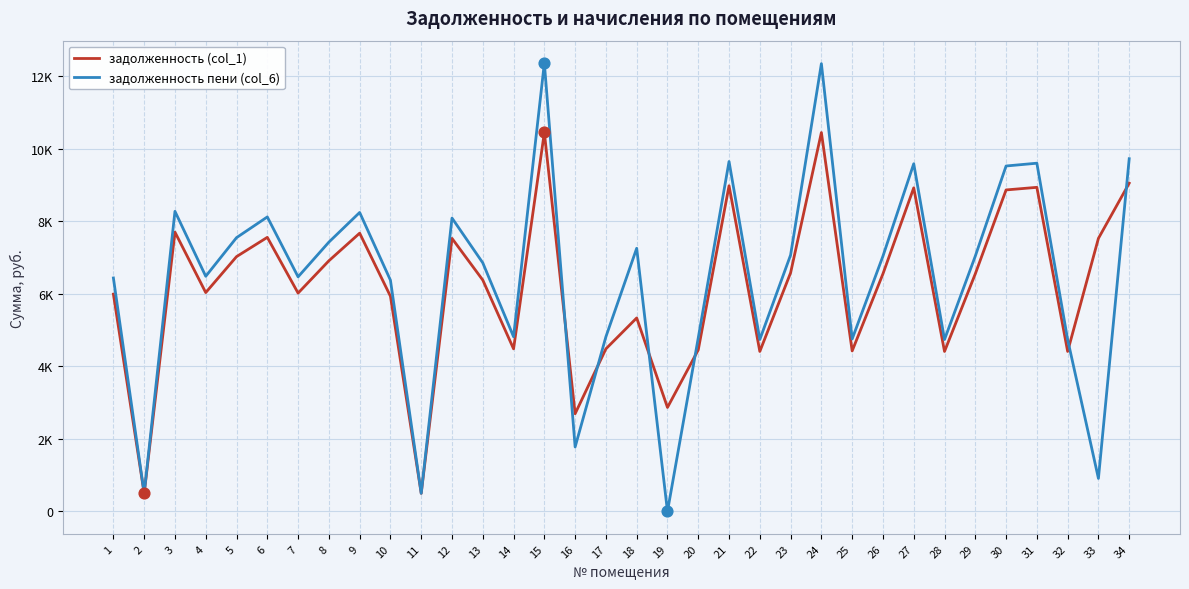

At which category is the sum across all series the highest?

15